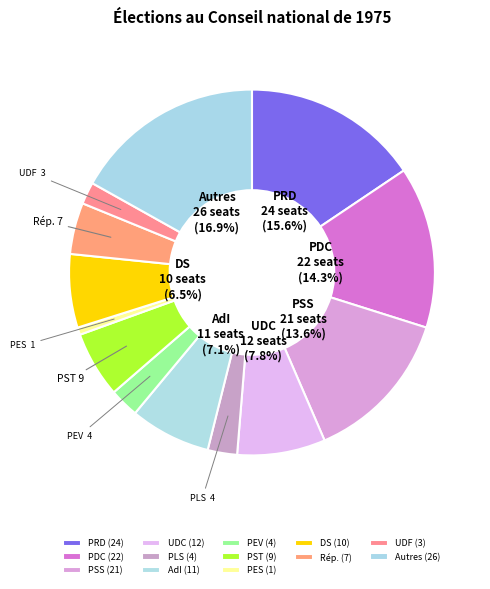

True or false: PSS accounts for 14% of the total.

True